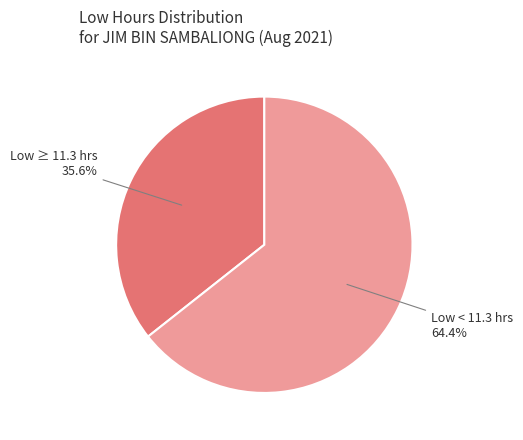

Which category has the smallest portion of the pie?

Low ≥ 11.3 hrs